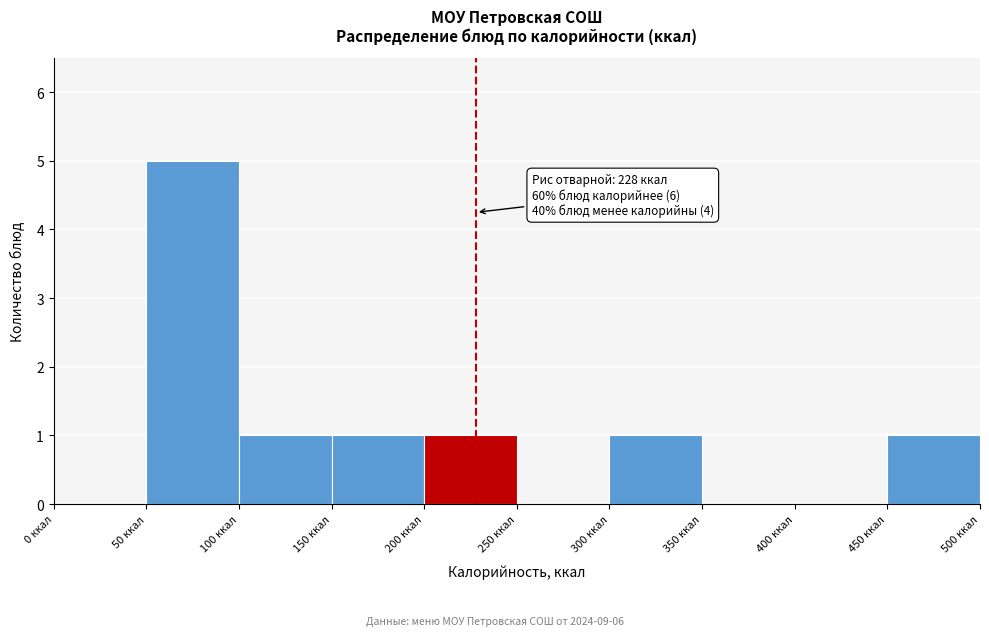

Over which range of the x-axis is the bar tallest?

50 to 100